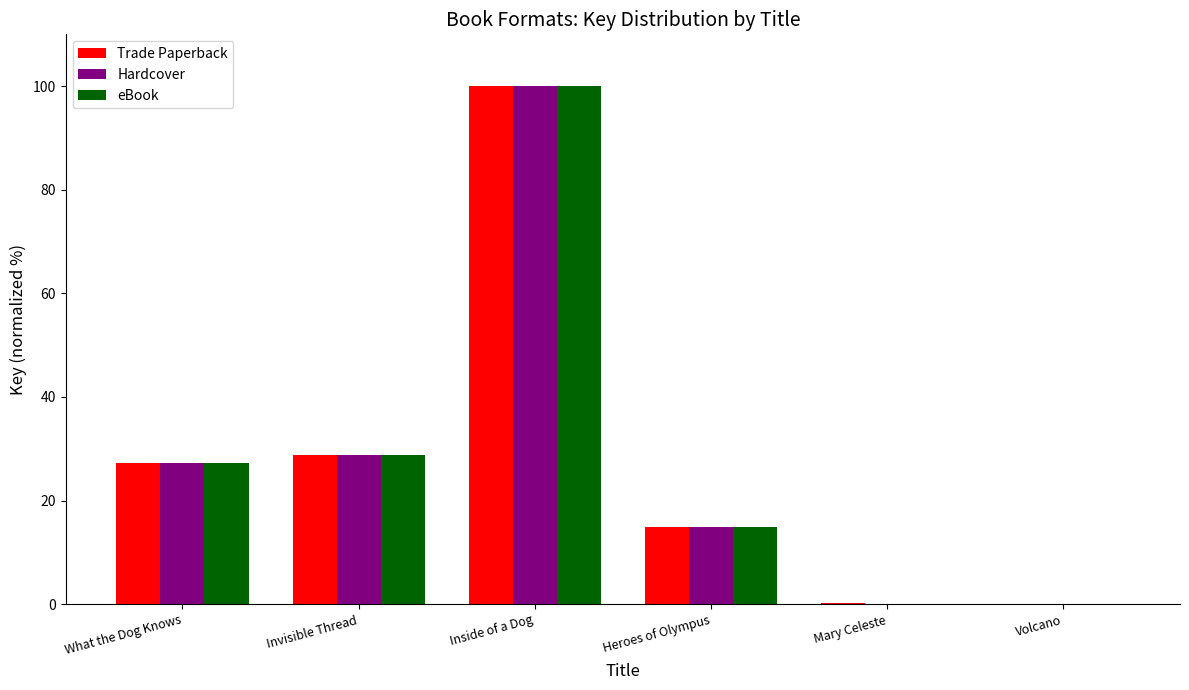

Is the value of Hardcover at Inside of a Dog greater than the value of Trade Paperback at Mary Celeste?

Yes